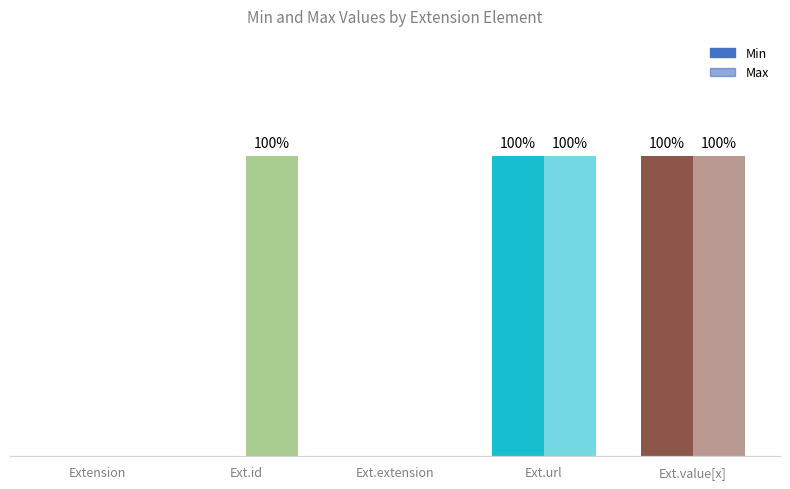

Are the bars grouped side by side (vs. stacked)?

Yes